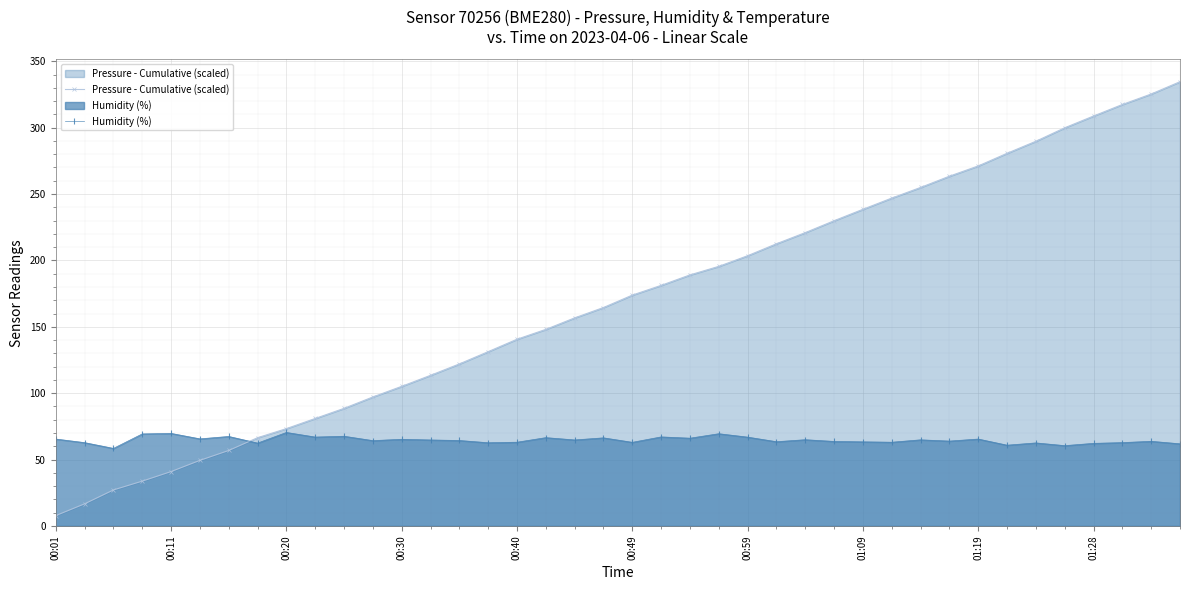

Reading left to right, what are all the values shown in this chart?

Pressure - Cumulative (scaled): 7.8	16.7	27.1	33.8	41.0	49.4	56.9	66.5	73.3	81.0	88.6	97.2	105.2	113.5	122.1	131.3	140.6	148.1	156.7	164.5	173.9	181.2	189.1	195.5	203.5	212.5	220.9	229.9	238.5	246.9	254.9	263.4	271.2	280.7	289.7	299.9	308.8	317.4	325.3	334.6
Humidity (%): 65.5	62.8	58.4	69.3	69.7	65.6	67.4	62.4	70.4	67.0	67.6	64.3	65.3	64.8	64.4	62.7	63.1	66.5	64.8	66.4	63.0	67.1	66.1	69.5	66.9	63.5	65.0	63.7	63.4	63.1	64.9	63.9	65.5	60.9	62.5	60.5	62.2	62.8	63.8	61.9